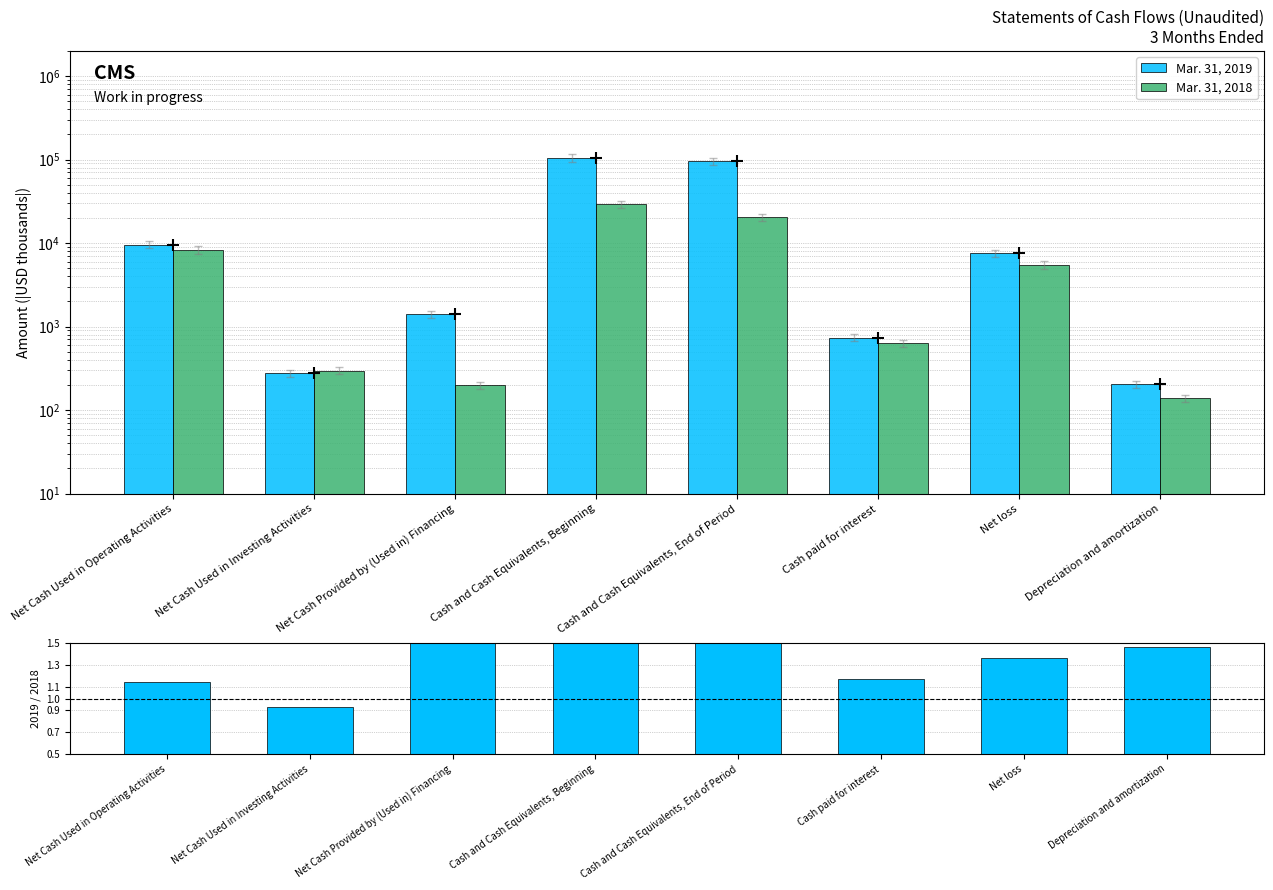

Reading left to right, what are all the values shown in this chart?

Data (Mar 2019): 9570.0	274.0	1407.0	104583.0	96146.0	737.0	7529.0	204.0
Mar. 31, 2019: 9570.0	274.0	1407.0	104583.0	96146.0	737.0	7529.0	204.0
Mar. 31, 2018: 8297.0	297.0	199.0	29147.0	20354.0	628.0	5497.0	139.0
Mar.31,2019 / Mar.31,2018: 1.2	0.9	7.1	3.6	4.7	1.2	1.4	1.5